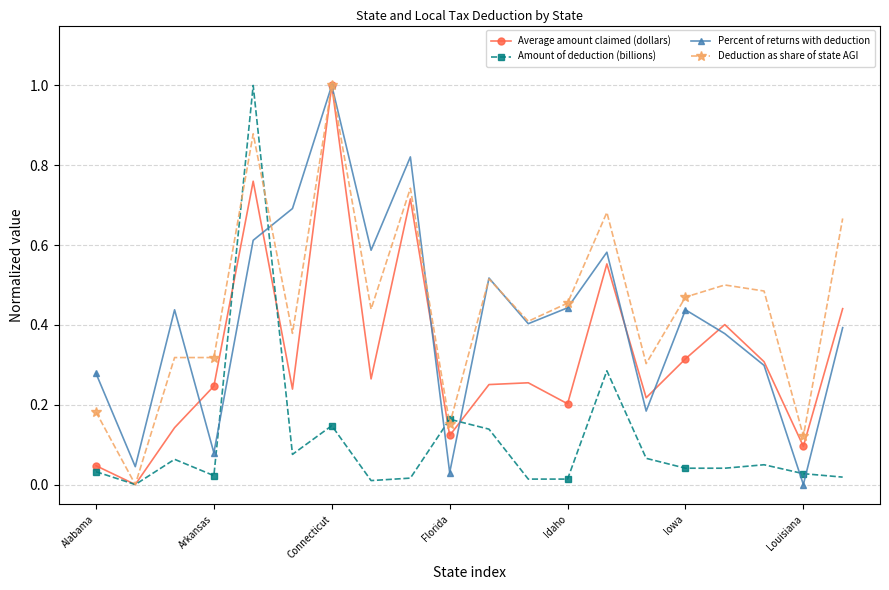

What is the highest value of the Percent of returns with deduction series?

1.0